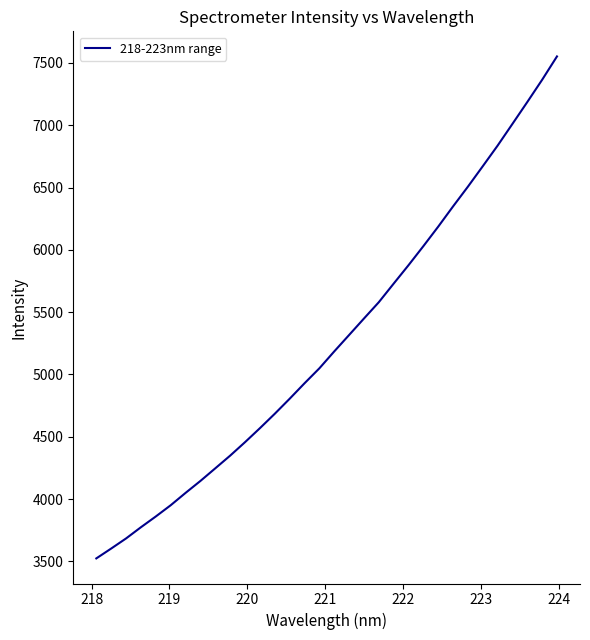

What is the maximum value shown in the chart?

7552.1